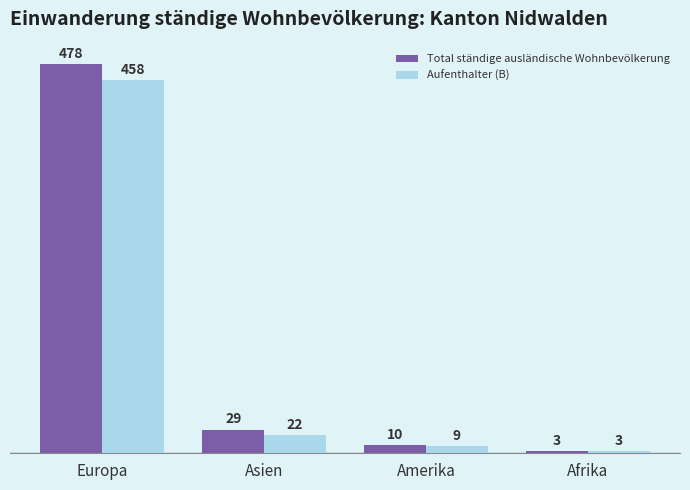

What is the sum of the Total ständige ausländische Wohnbevölkerung values at Amerika and Afrika?

13